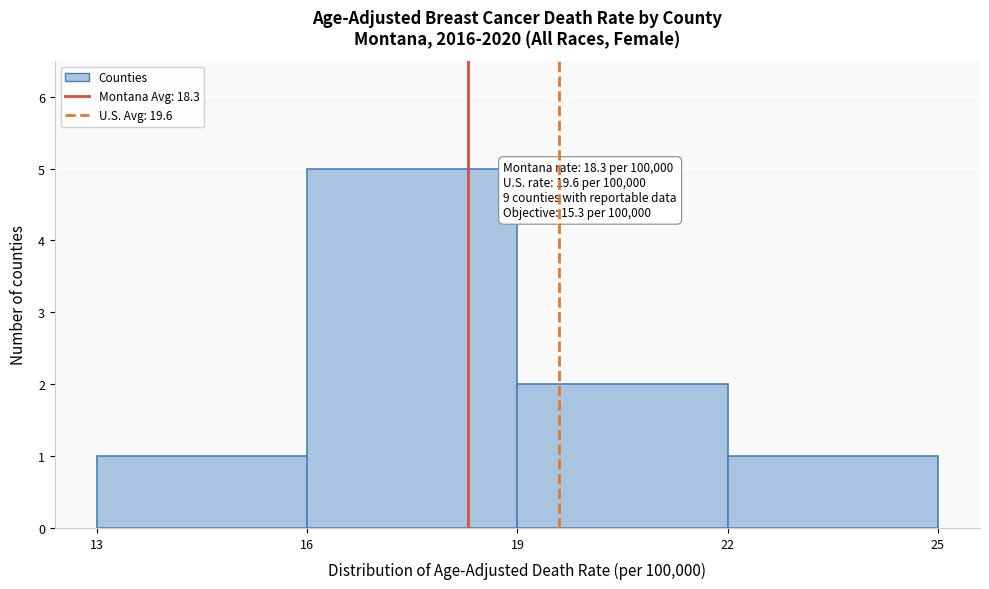

Over which range of the x-axis is the bar tallest?

16 to 19